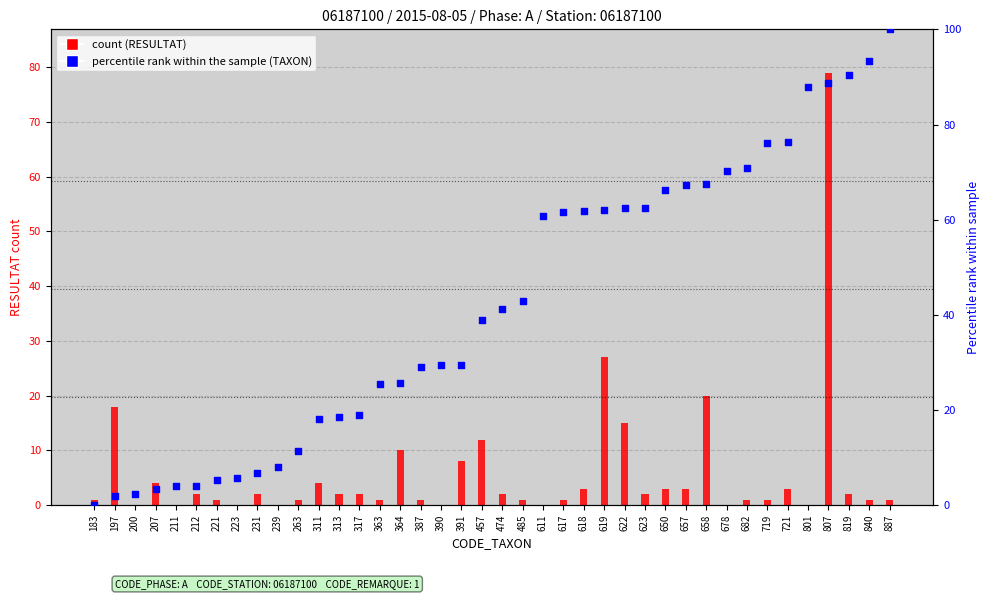

Which series reaches the minimum Y coordinate?

RESULTAT (count)